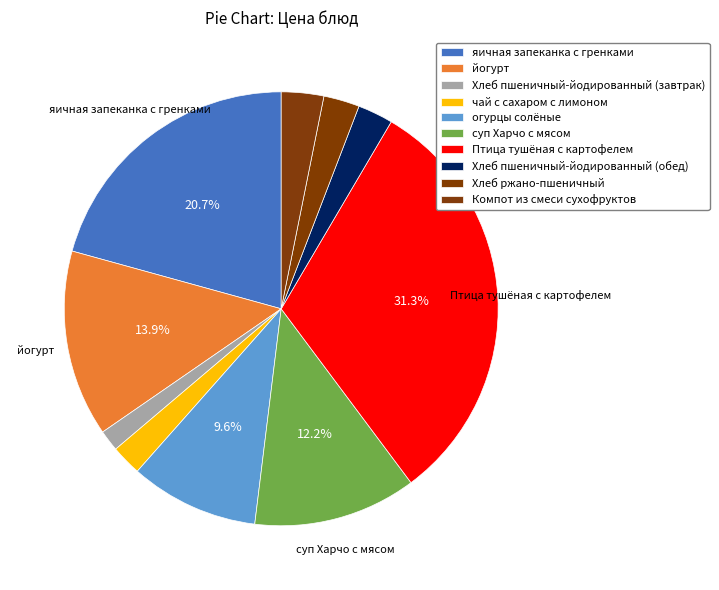

How much of the chart is everything except чай с сахаром с лимоном?

97.7%